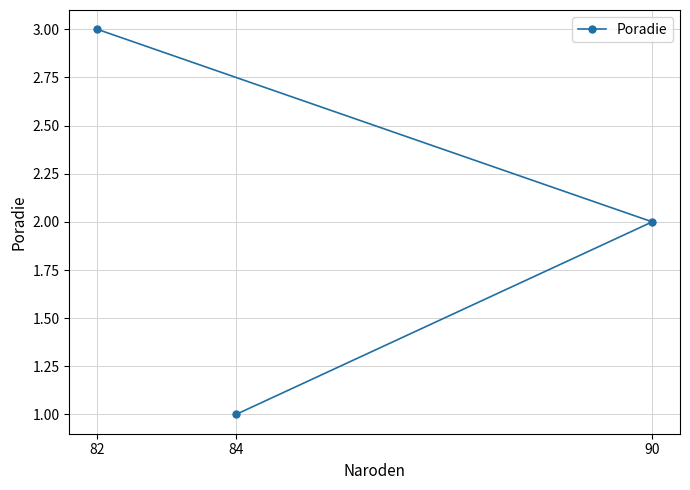

List the labels in order of value, smallest first.

84, 90, 82